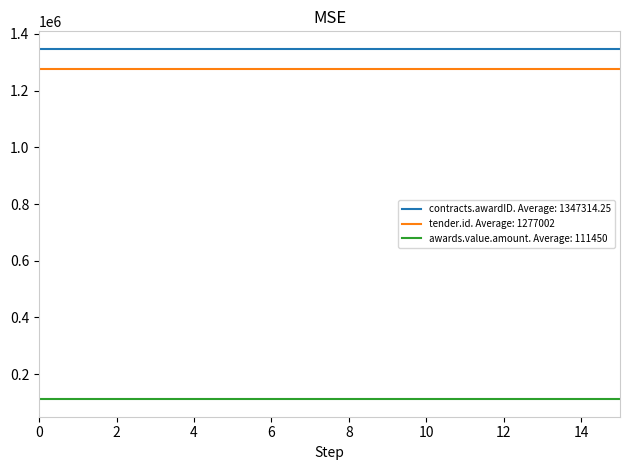

List the series in order of their peak value, lowest first.

awards.value.amount. Average: 111450, tender.id. Average: 1277002, contracts.awardID. Average: 1347314.25